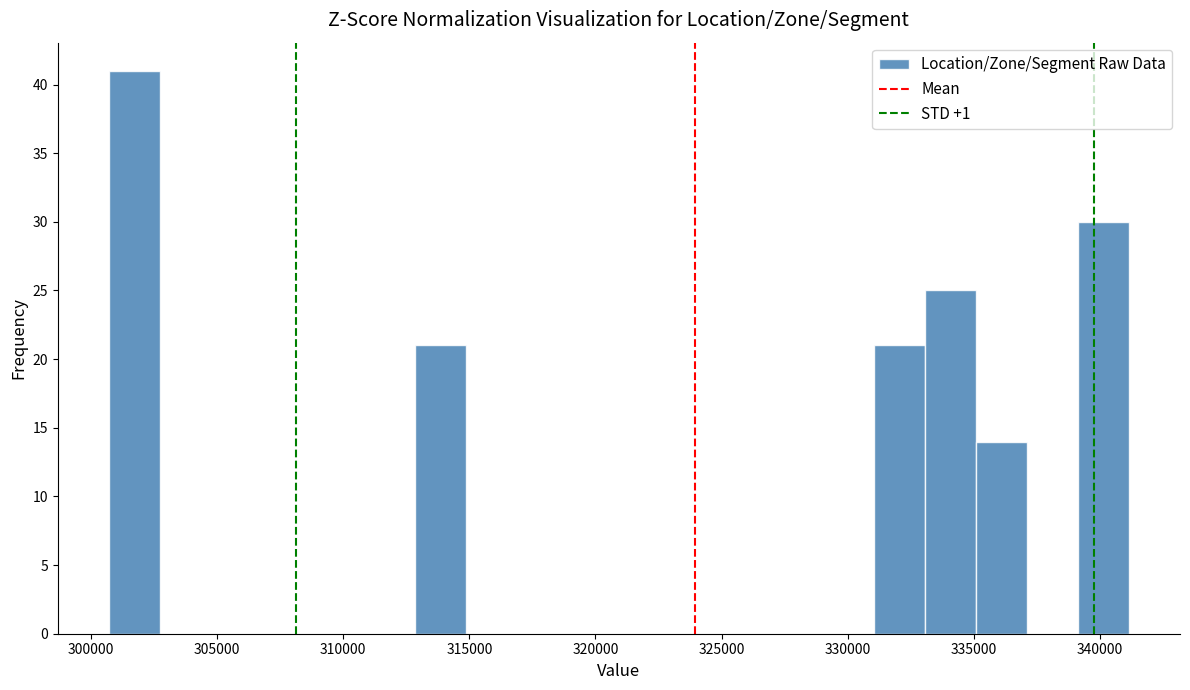

Reading left to right, transcribe this chart: for each bar, give the range it covers on the x-axis and its height. Neither the bar edges nor the heights are printed on the chart, so give them approximately, as read against the axes.

300500 to 302500: 41
302500 to 304500: 0
304500 to 307000: 0
307000 to 309000: 0
309000 to 311000: 0
311000 to 313000: 0
313000 to 315000: 21
315000 to 317000: 0
317000 to 319000: 0
319000 to 321000: 0
321000 to 323000: 0
323000 to 325000: 0
325000 to 327000: 0
327000 to 329000: 0
329000 to 331000: 0
331000 to 333000: 21
333000 to 335000: 25
335000 to 337000: 14
337000 to 339000: 0
339000 to 341000: 30